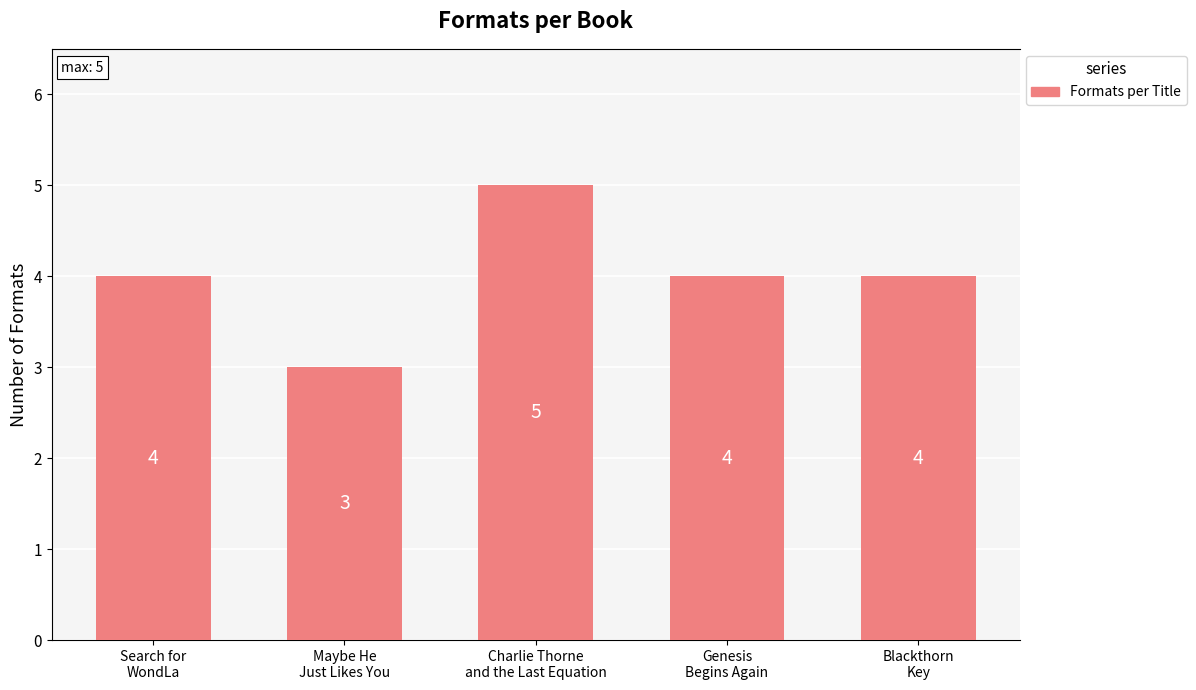

How many bars are there in total?

5